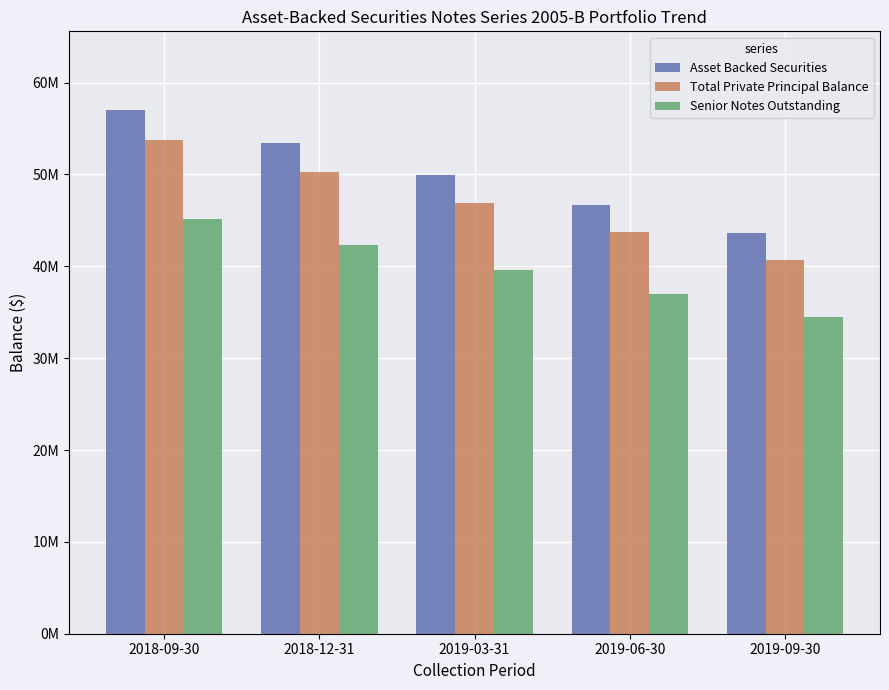

Are the bars grouped side by side (vs. stacked)?

Yes